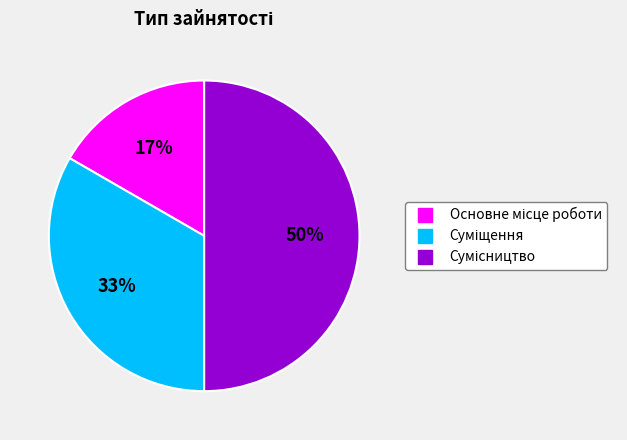

To the nearest percent, what is the average slice percentage?

33%